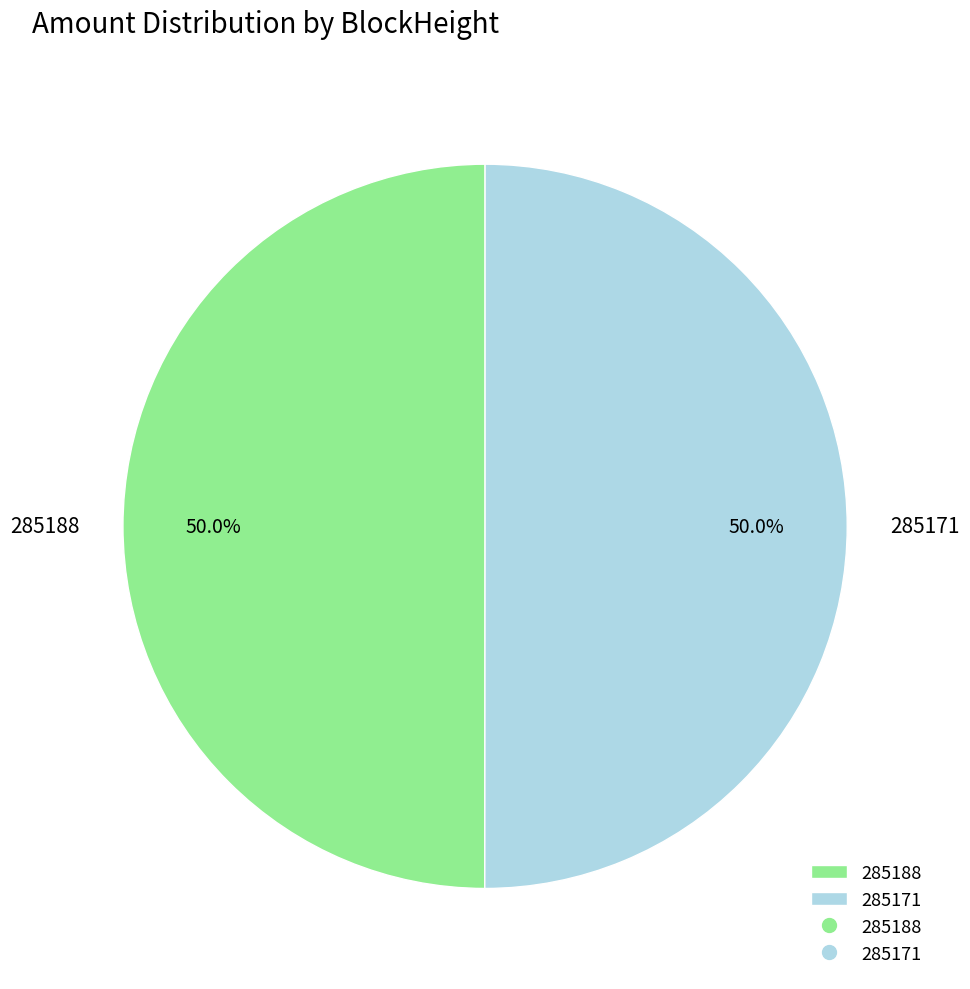

What percentage is the 285171 slice, to the nearest percent?

50%